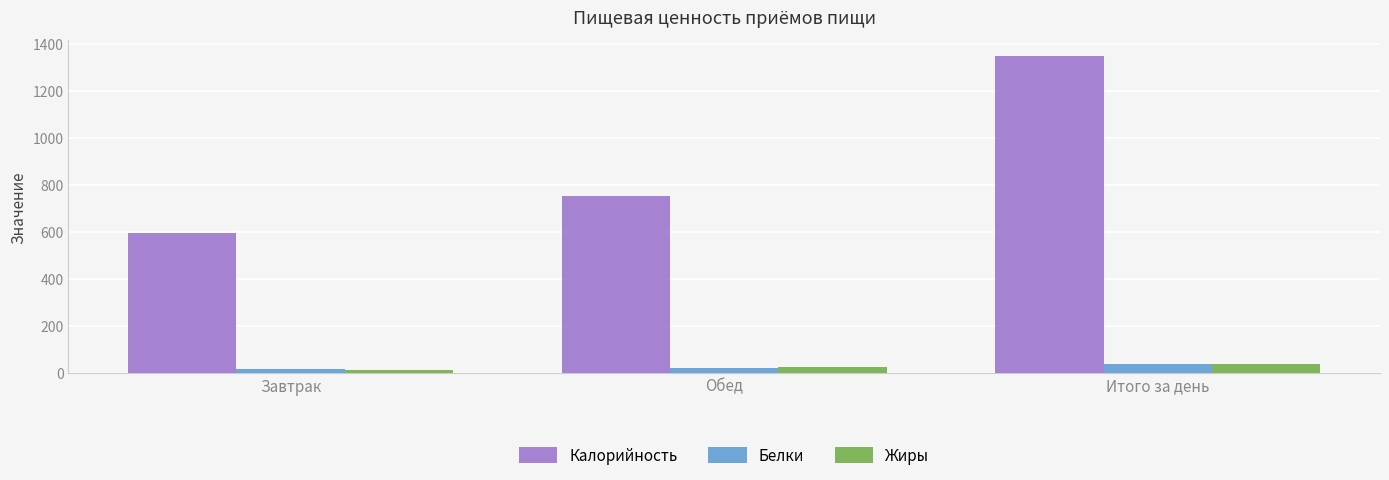

Reading left to right, extract all data points from this chart.

Калорийность: Завтрак=596	Обед=753	Итого за день=1349
Белки: Завтрак=16	Обед=22	Итого за день=38
Жиры: Завтрак=13	Обед=27	Итого за день=40